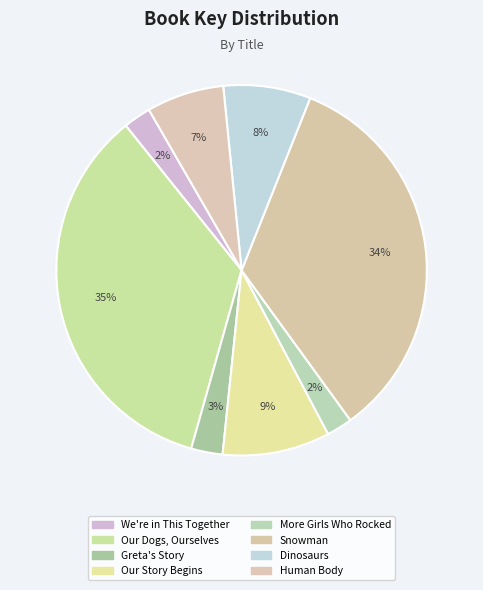

What is the total percentage of Our Dogs, Ourselves and Human Body?

41.6%